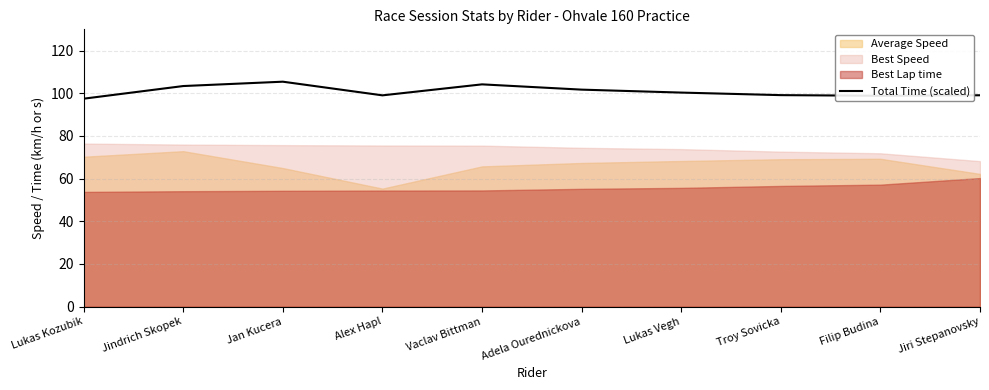

The Total Time (scaled) series shows 54.2 at Jan Kucera. True or false?

False